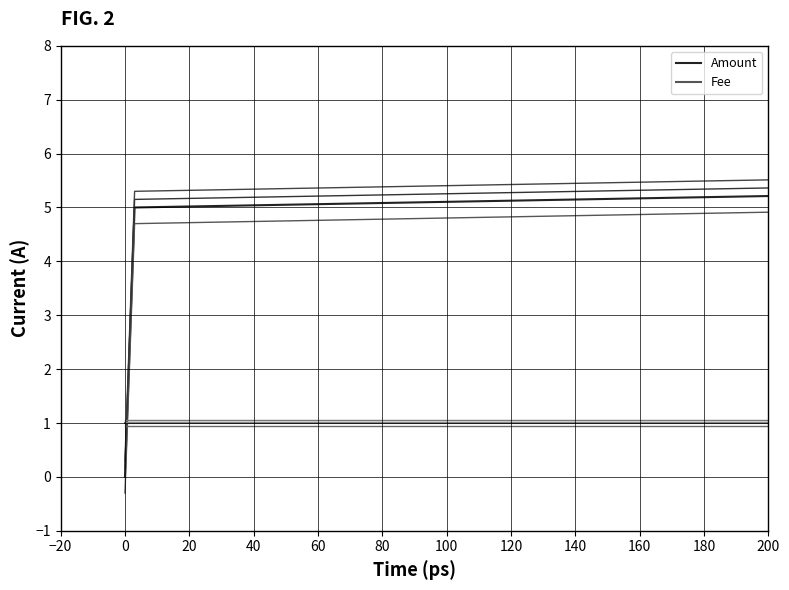

Which has a higher value, 20 or 0?

20